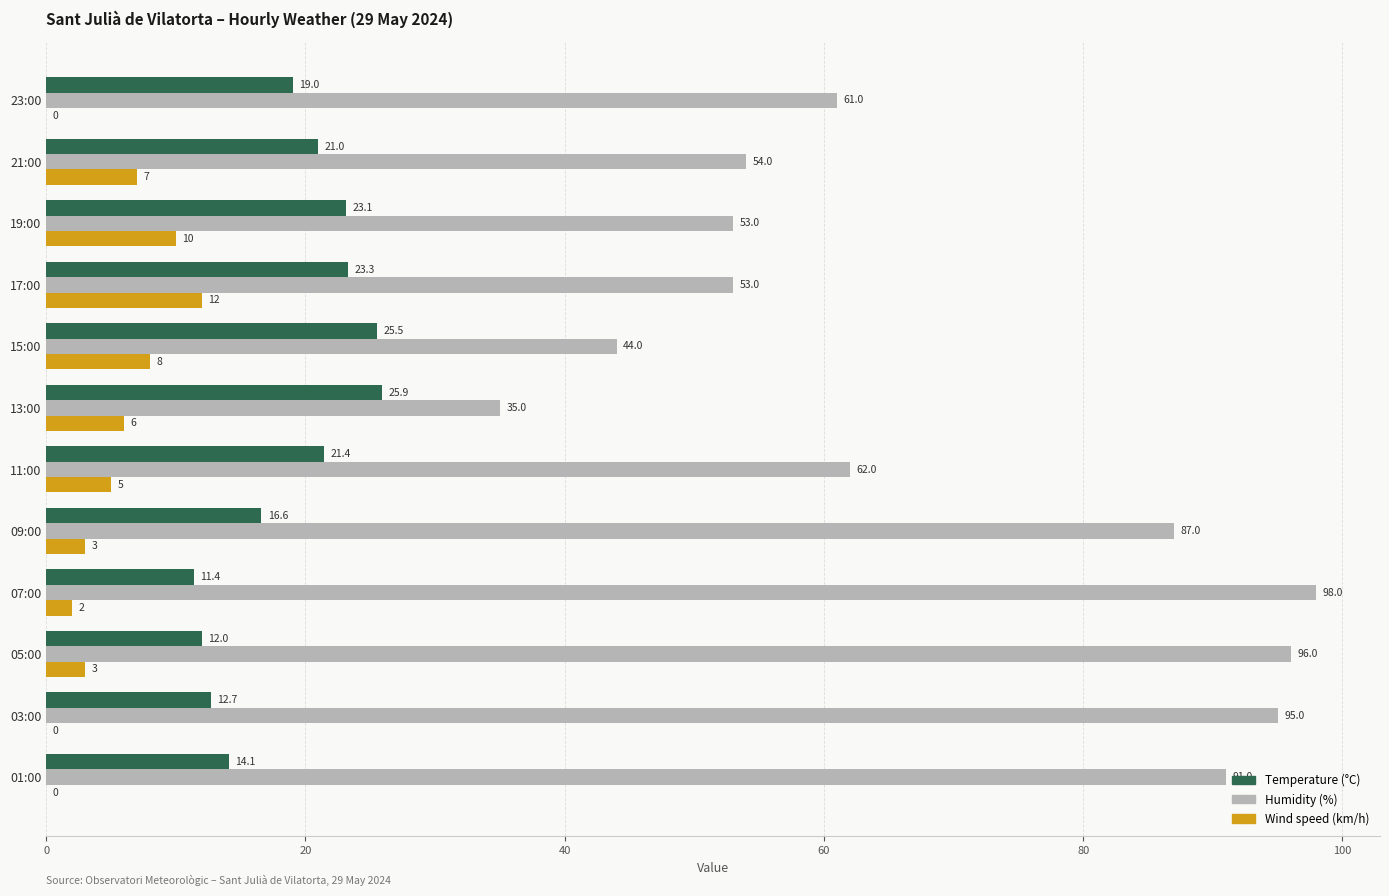

Which series changed the most between 11:00 and 09:00?

Humidity (%)